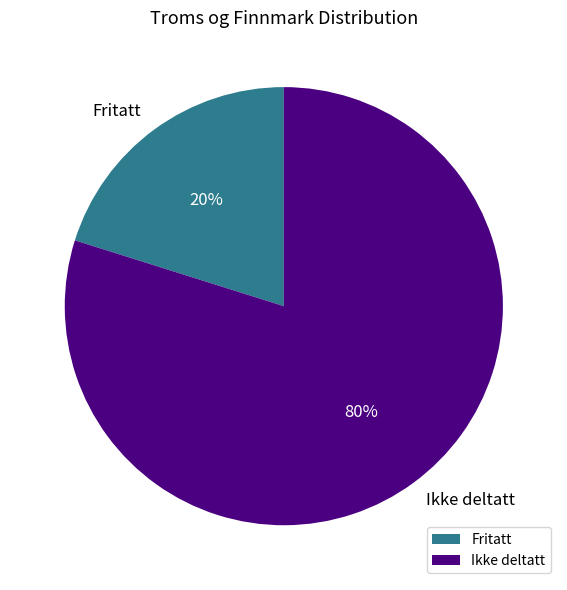

True or false: Ikke deltatt accounts for 93% of the total.

False